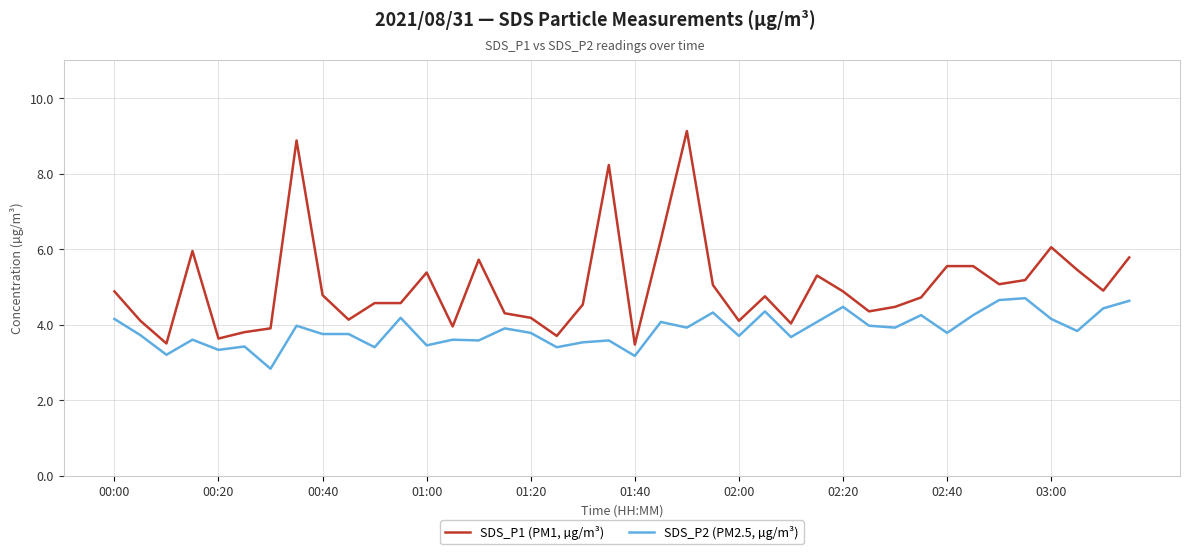

What is the minimum value shown in the chart?

2.8